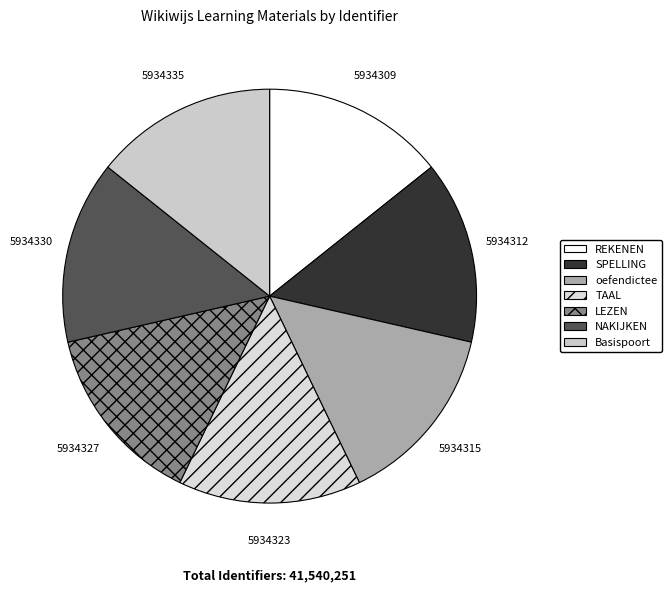

Is it true that SPELLING is 5% of the pie?

False